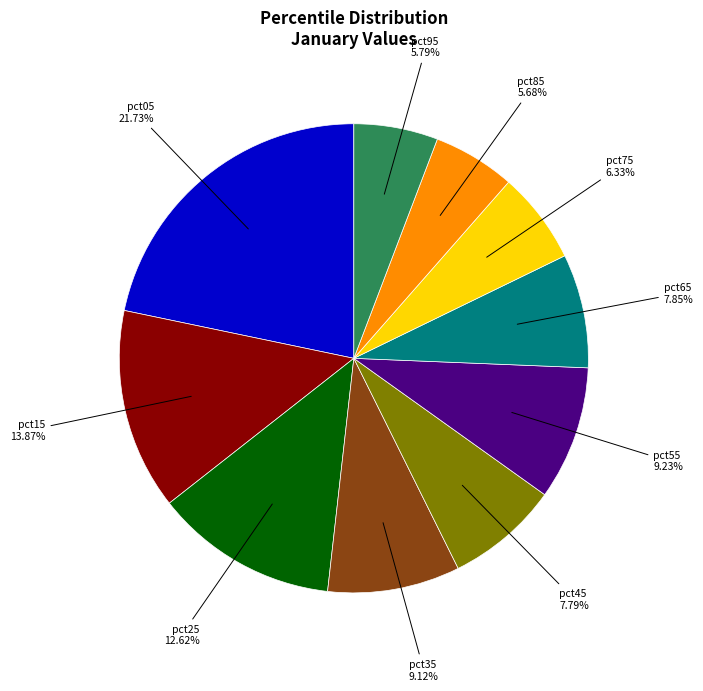

To the nearest percent, what portion does pct45 represent?

8%